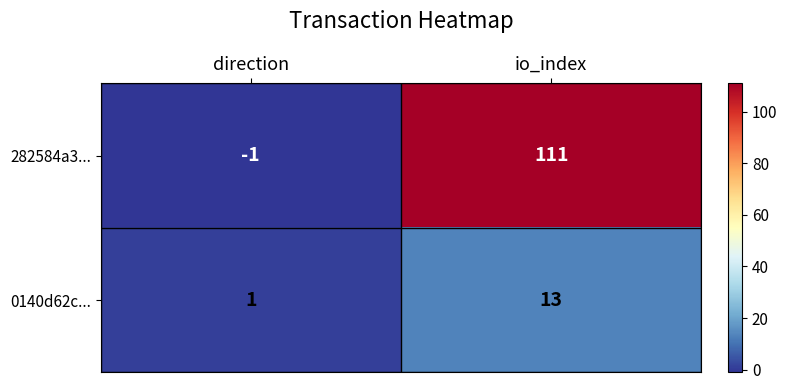

Which series has the largest total across all categories?

282584a3...